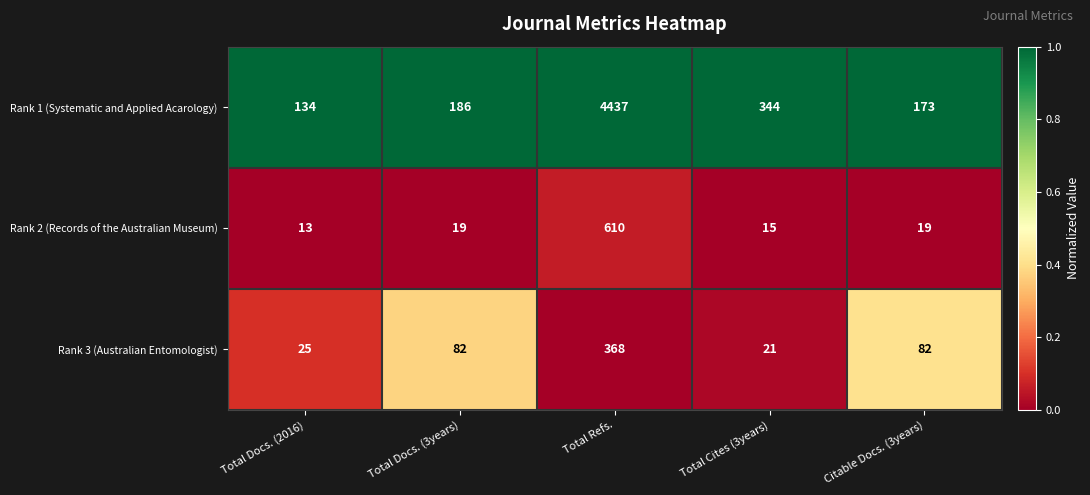

What is the difference between the highest and lowest values at Total Docs. (2016)?

121